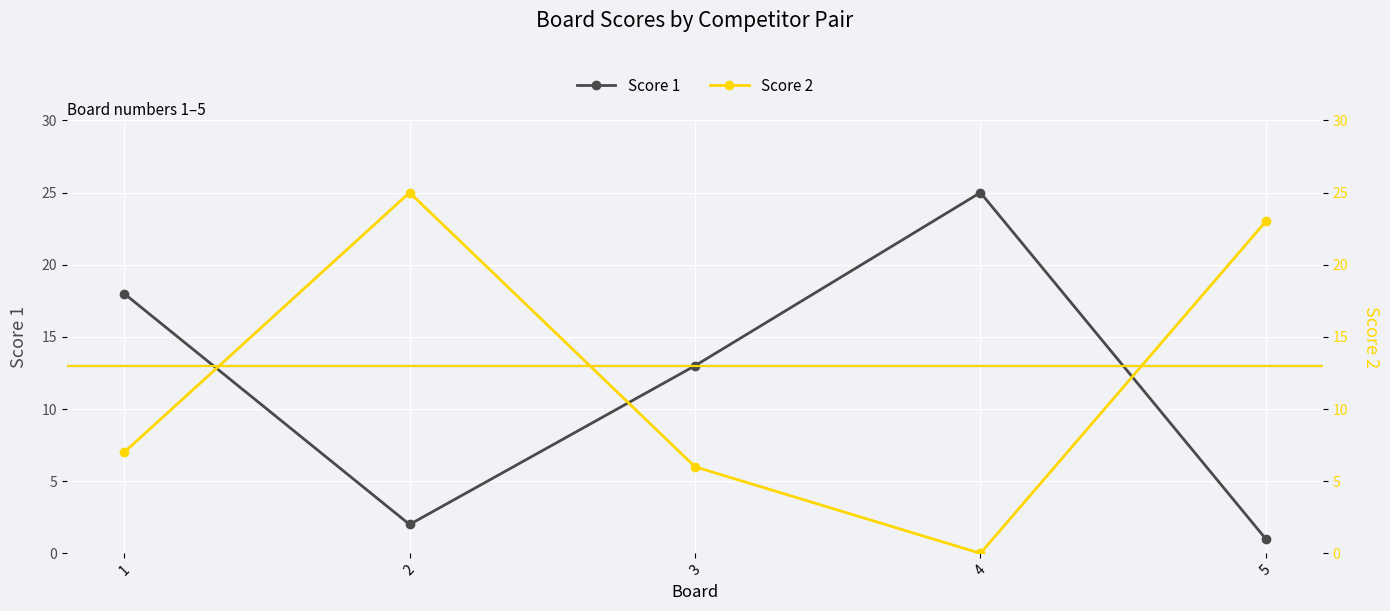

At how many categories does at least one series exceed 14?

4